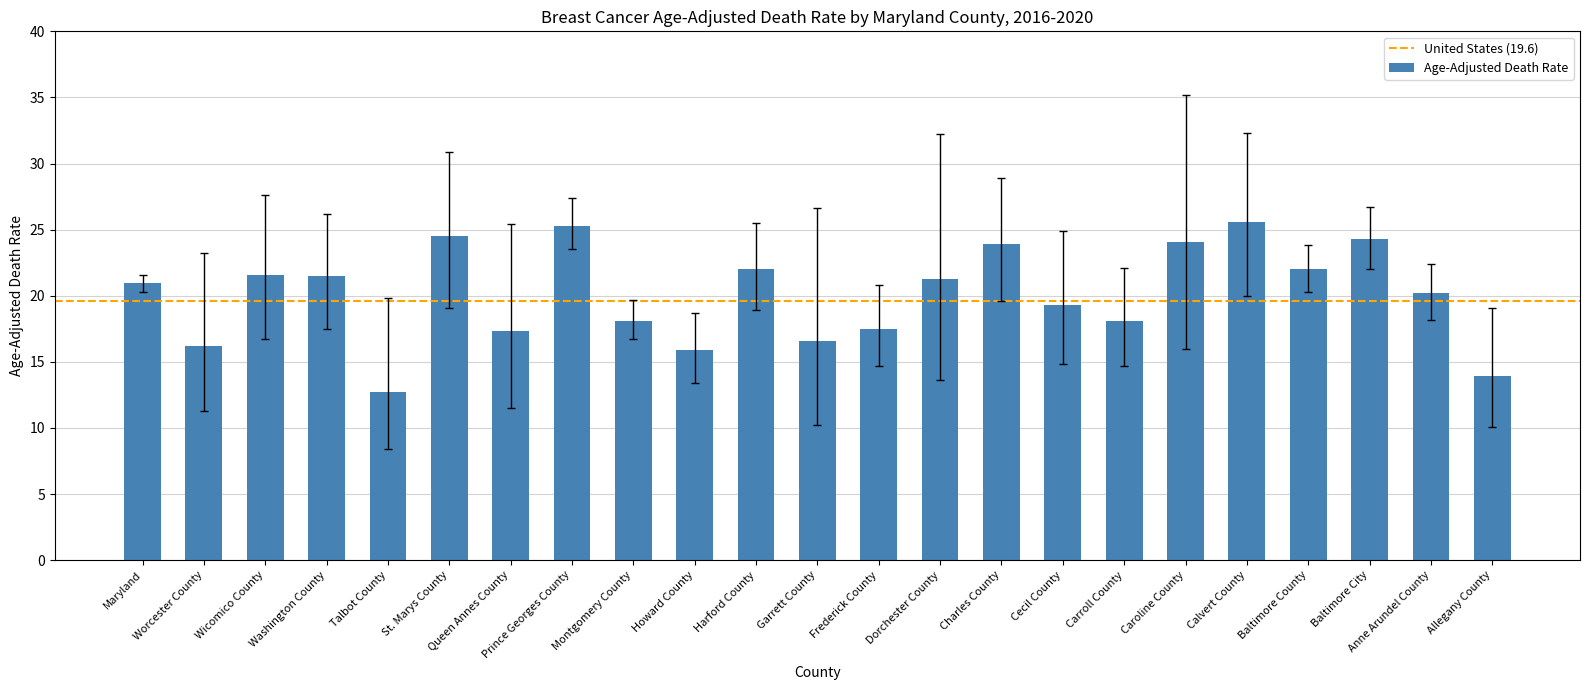

What is the greatest value displayed?

25.6